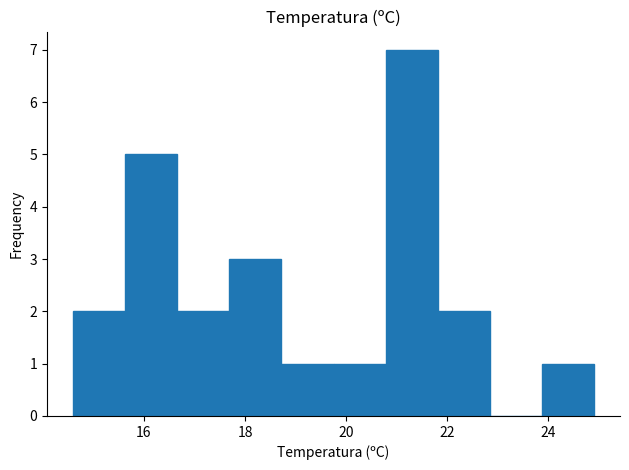

Over which range of the x-axis is the bar tallest?

20.8 to 21.8